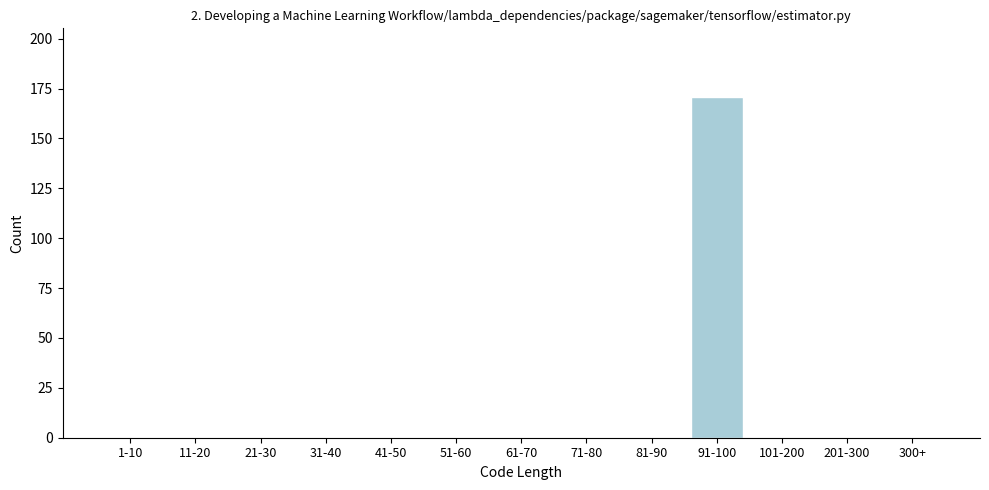

Reading left to right, transcribe all the data shown in this chart.

1-10=0	11-20=0	21-30=0	31-40=0	41-50=0	51-60=0	61-70=0	71-80=0	81-90=0	91-100=171	101-200=0	201-300=0	300+=0